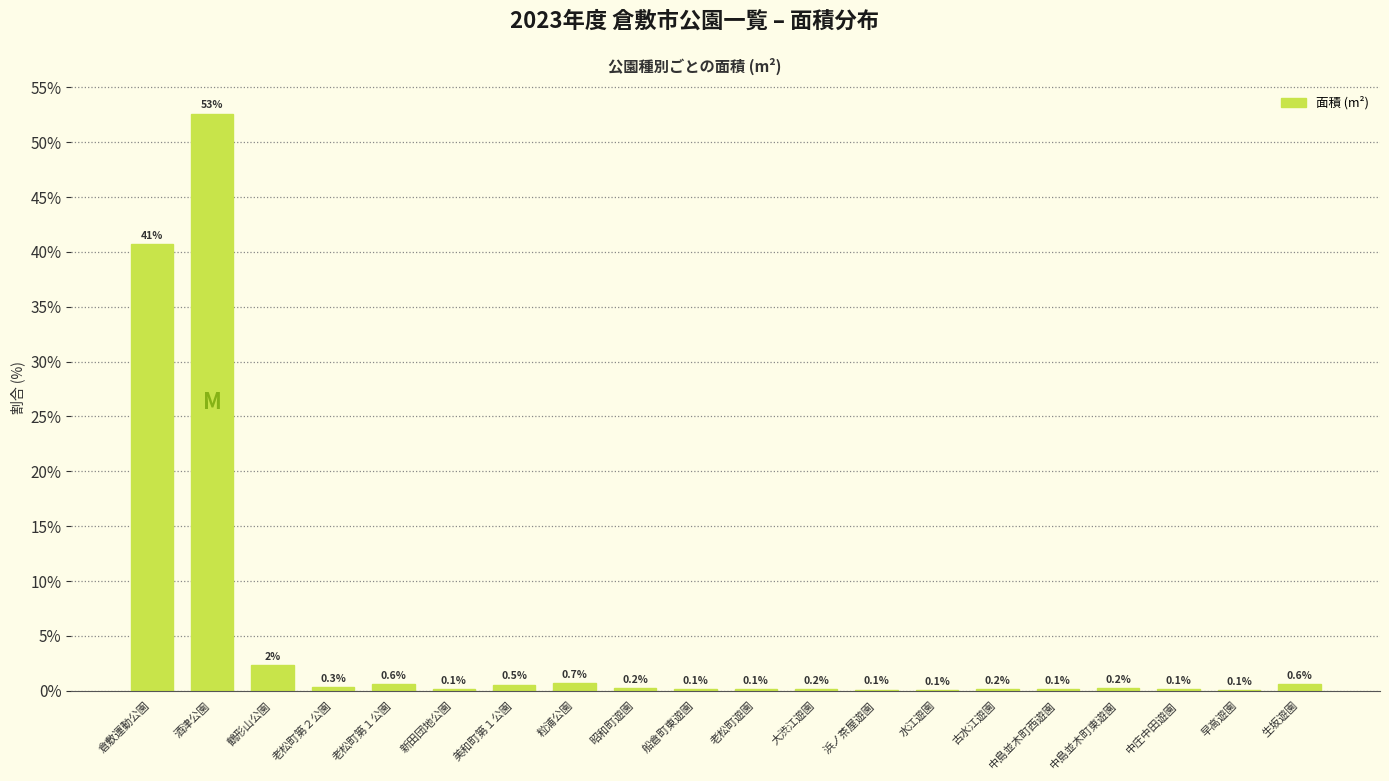

What is the change in value from 老松町第１公園 to 中庄中田遊園?

-0.5